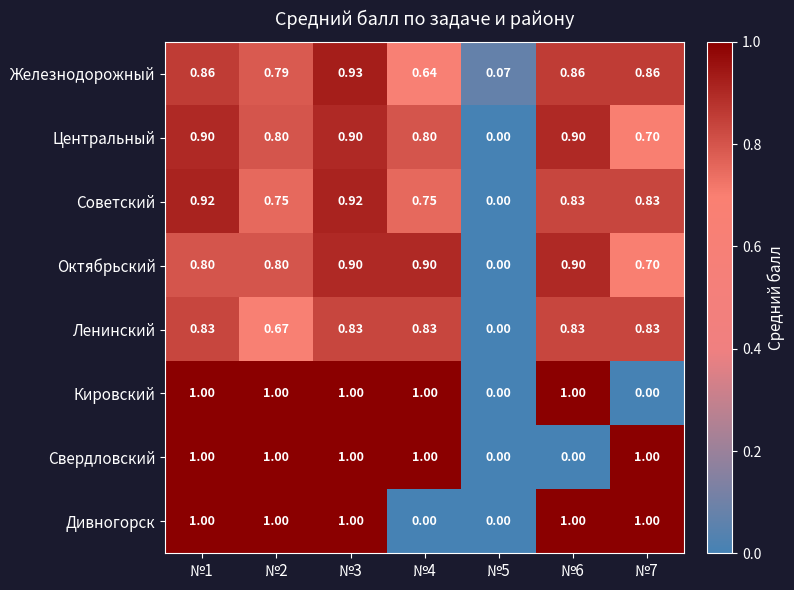

What is the difference between the highest and lowest values at №2?

0.3